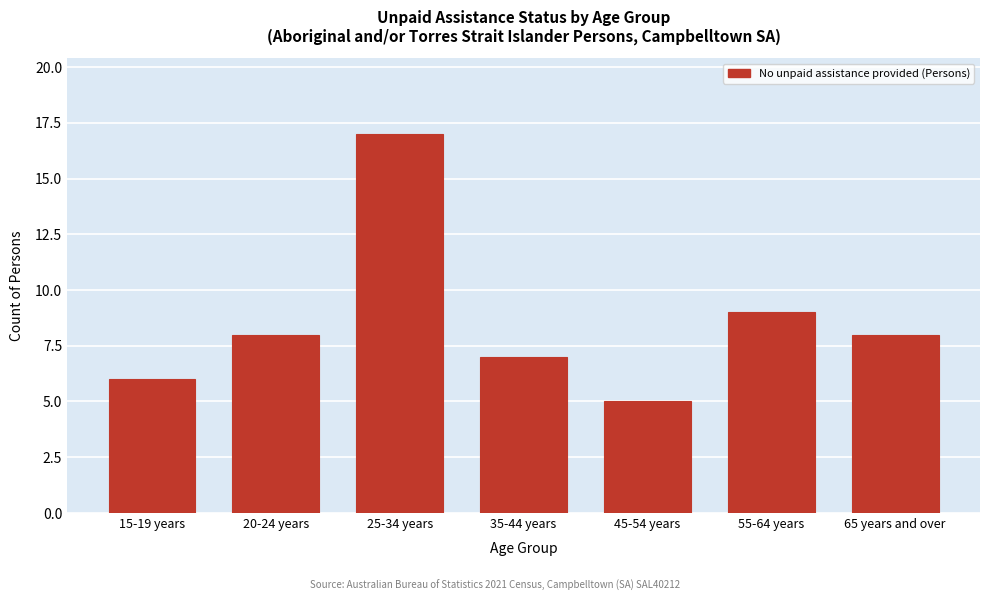

Reading left to right, what are all the values shown in this chart?

6	8	17	7	5	9	8